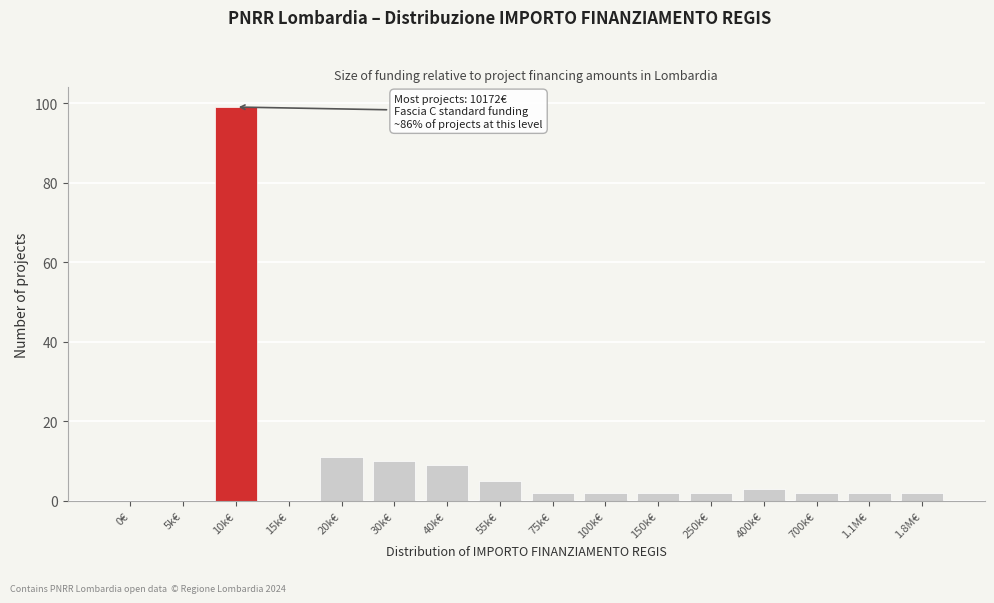

Reading left to right, extract all data points from this chart.

0€=0	5k€=0	10k€=99	15k€=0	20k€=11	30k€=10	40k€=9	55k€=5	75k€=2	100k€=2	150k€=2	250k€=2	400k€=3	700k€=2	1.1M€=2	1.8M€=2